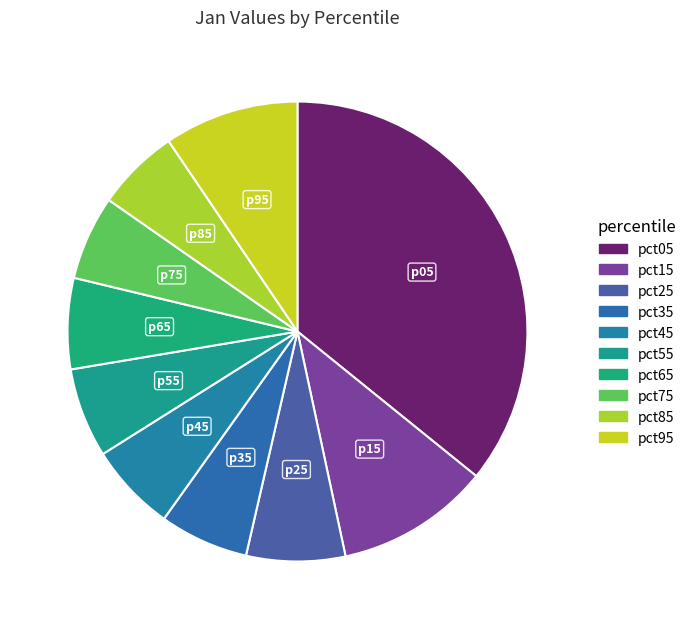

True or false: pct45 accounts for 6% of the total.

True